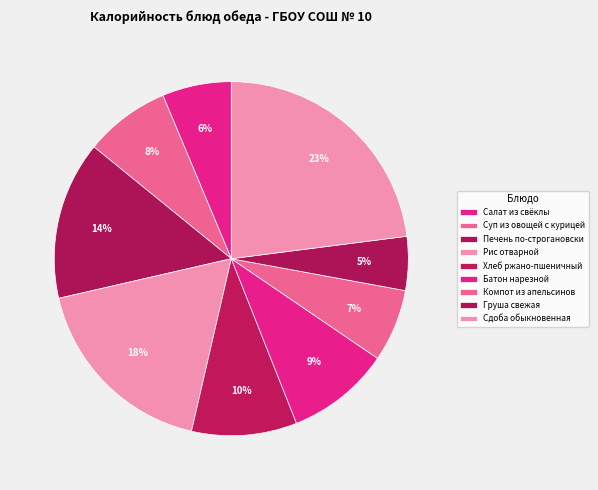

To the nearest percent, what portion does Компот из апельсинов represent?

7%